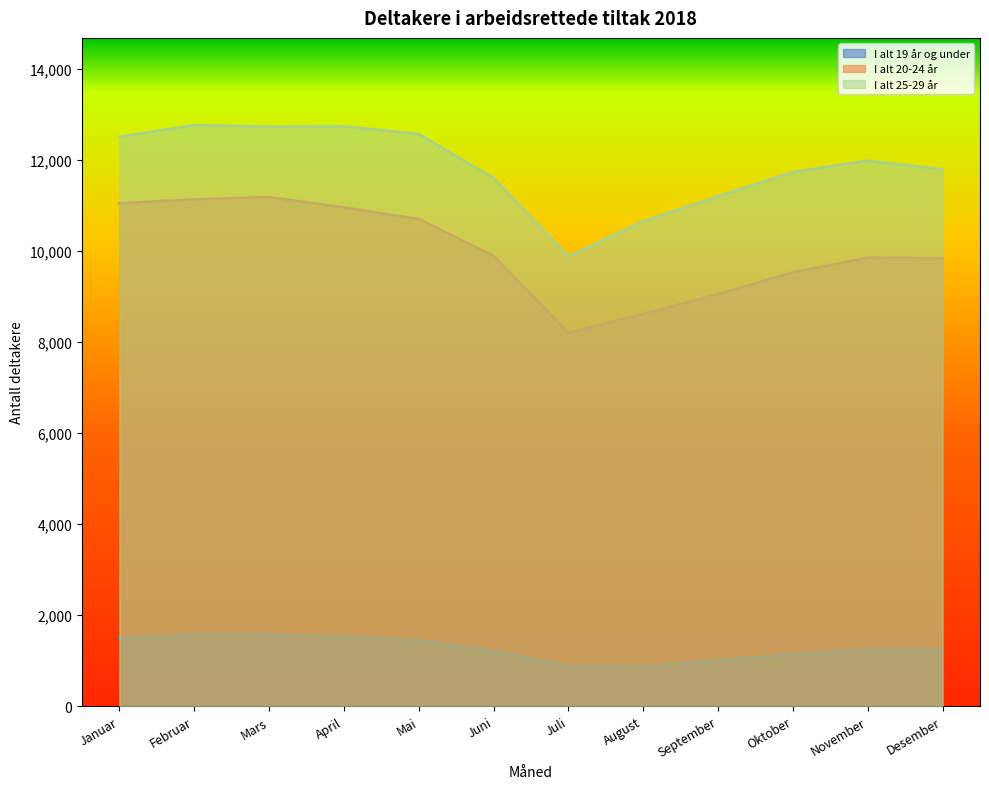

Does the chart have visible grid lines?

No